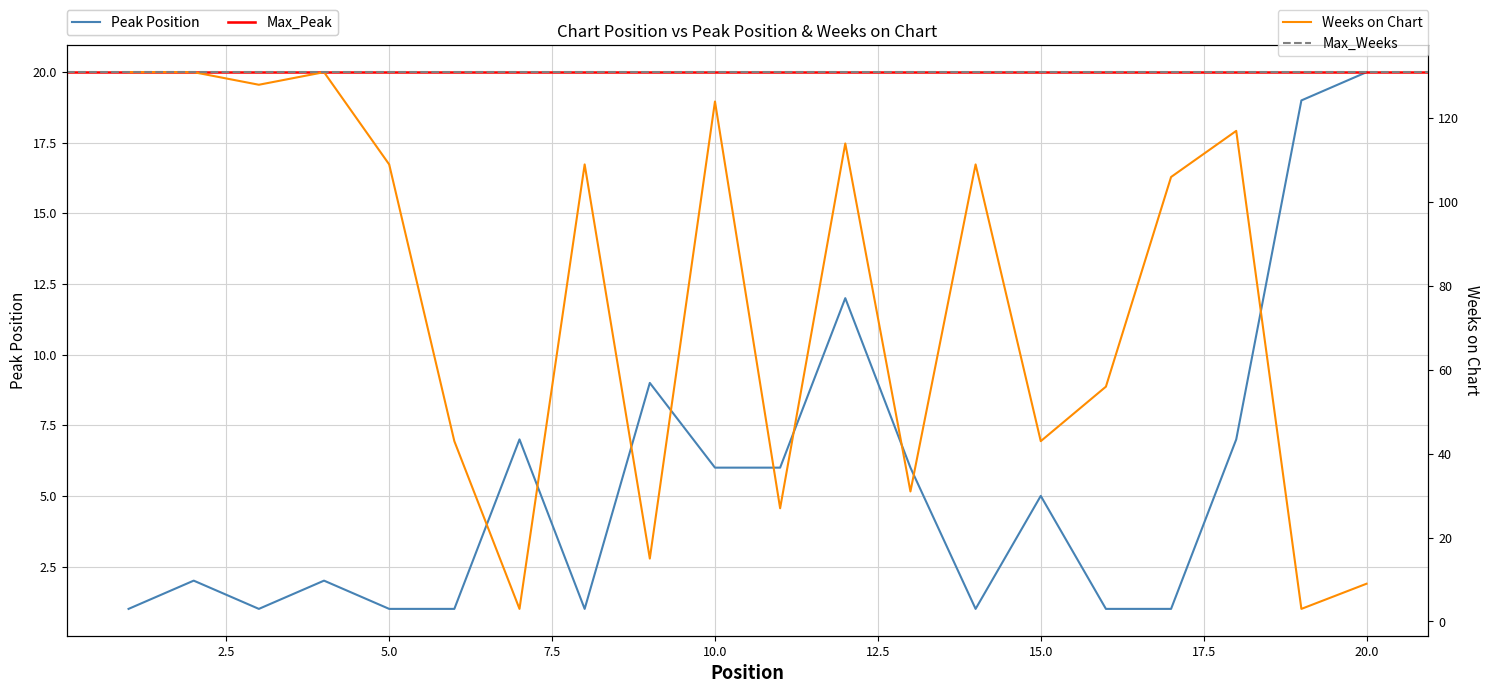

In Peak Position, how many points are higher than both neighbors (excluding endpoints)?

6